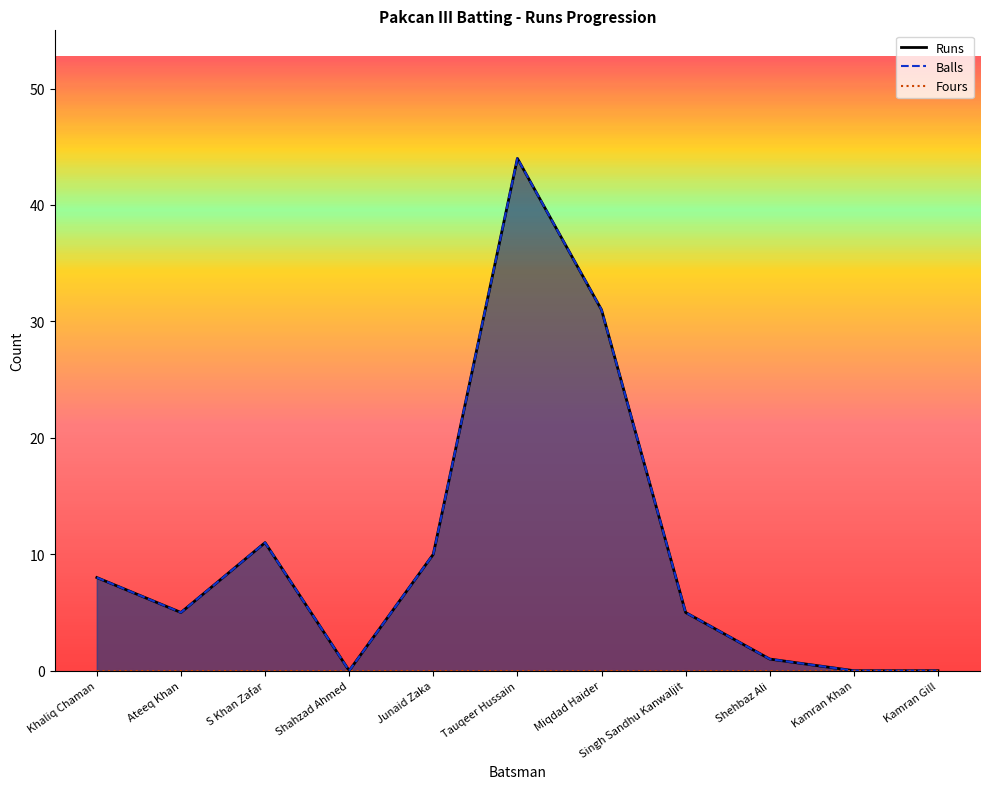

Is the value of Runs at Ateeq Khan greater than the value of Balls at S Khan Zafar?

No